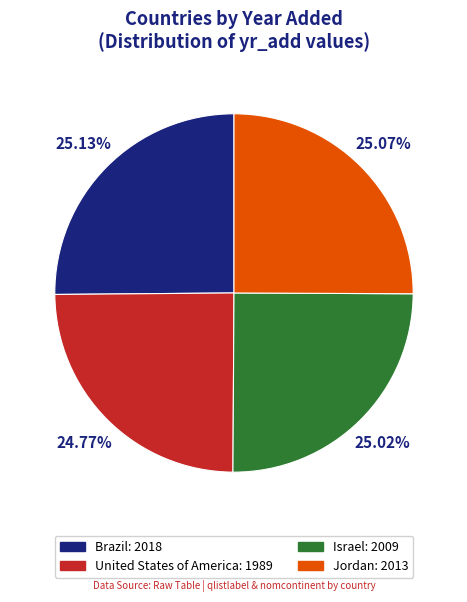

The United States of America slice represents 37% of the pie. True or false?

False